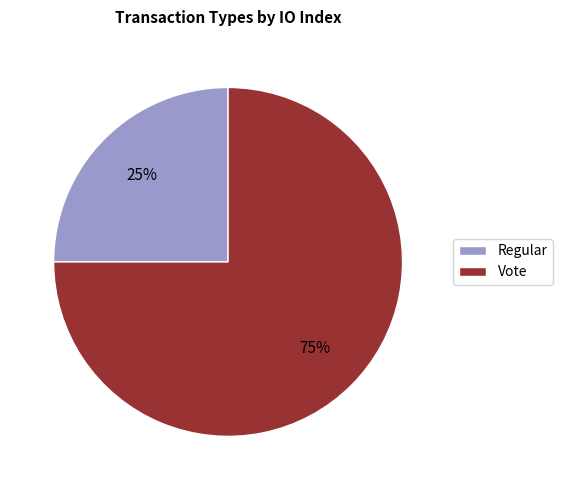

To the nearest percent, what is the average slice percentage?

50%